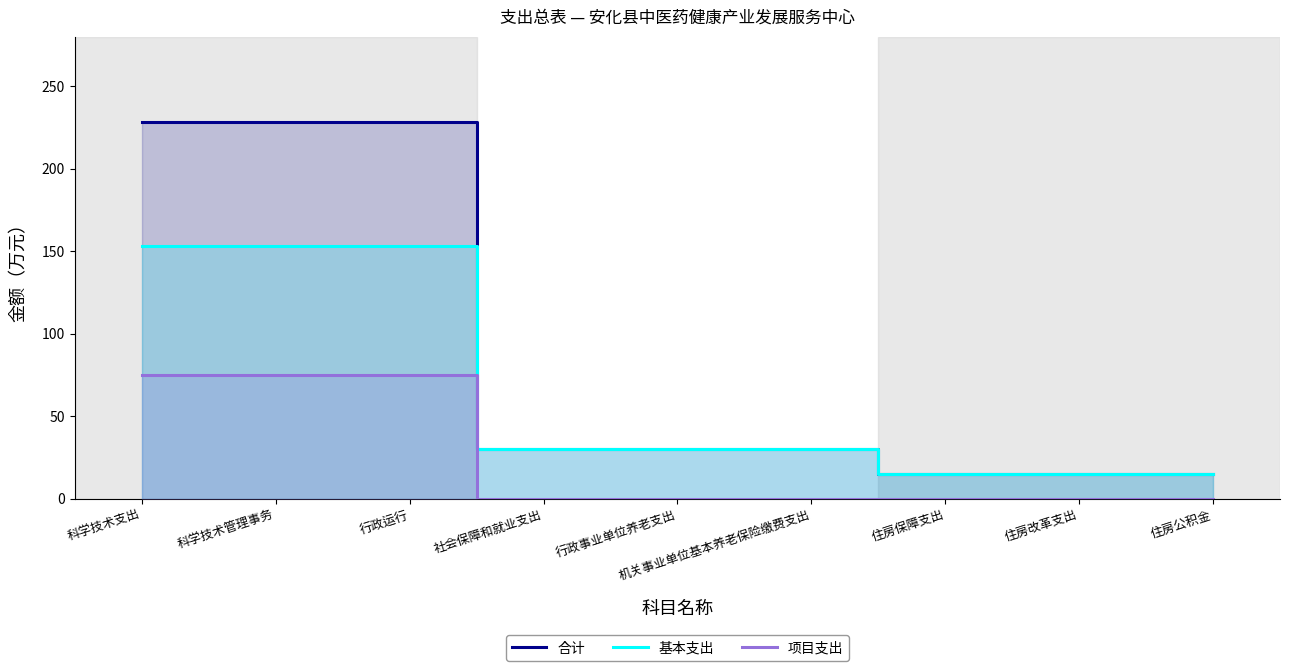

Which series has the widest spread of values?

合计